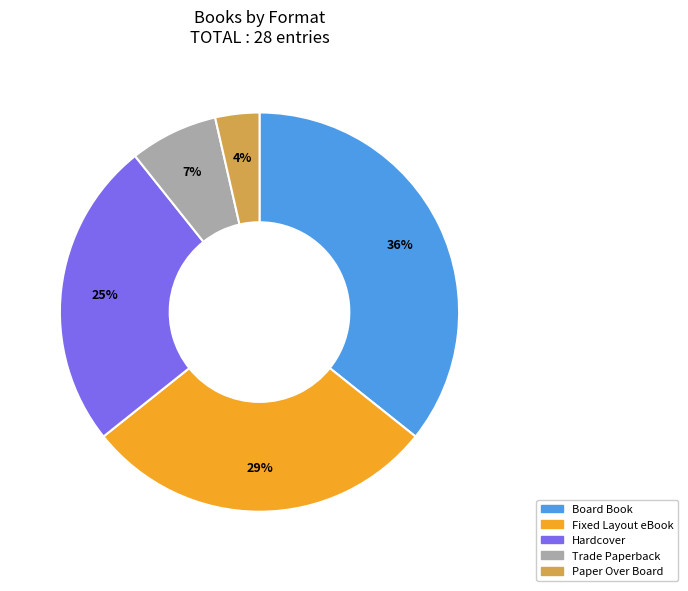

To the nearest percent, what is the difference between the largest and smallest slice percentages?

32%